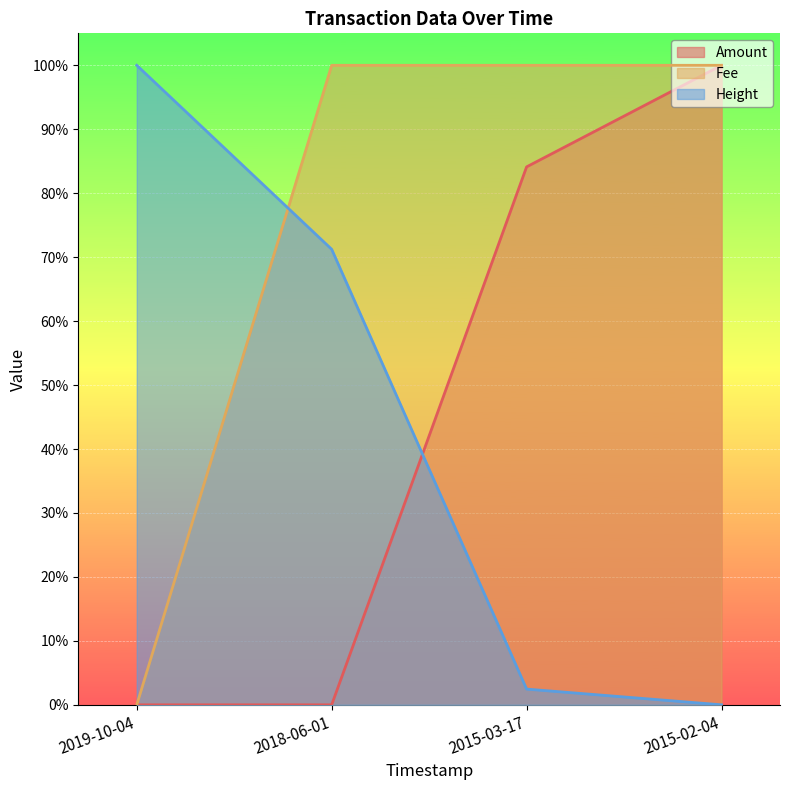

True or false: Height has more than 0 interior local peaks.

False